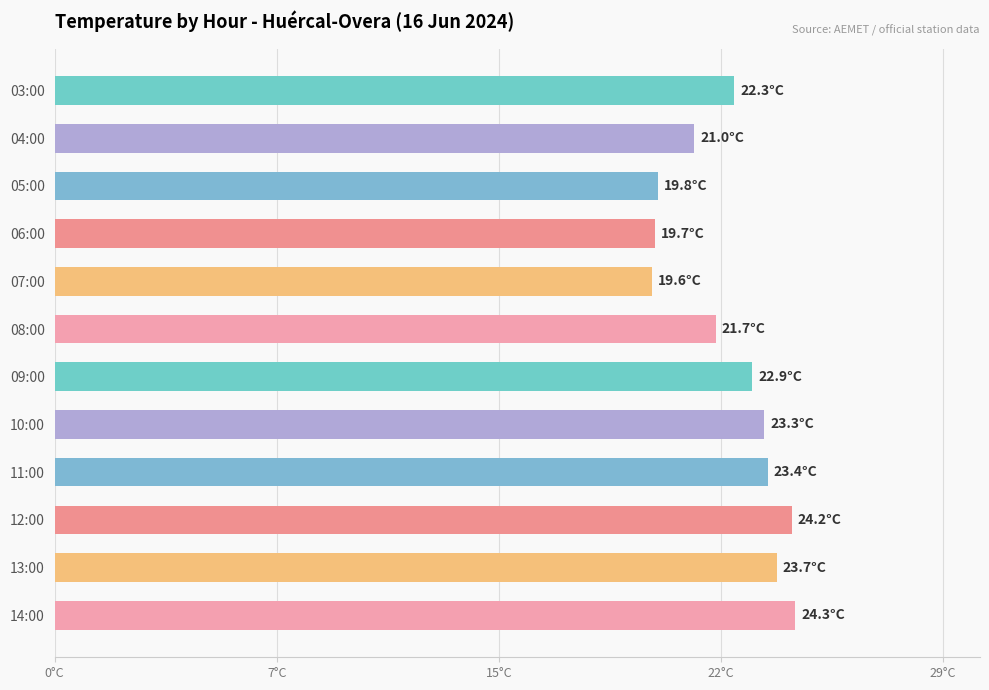

Does the chart contain any negative values?

No